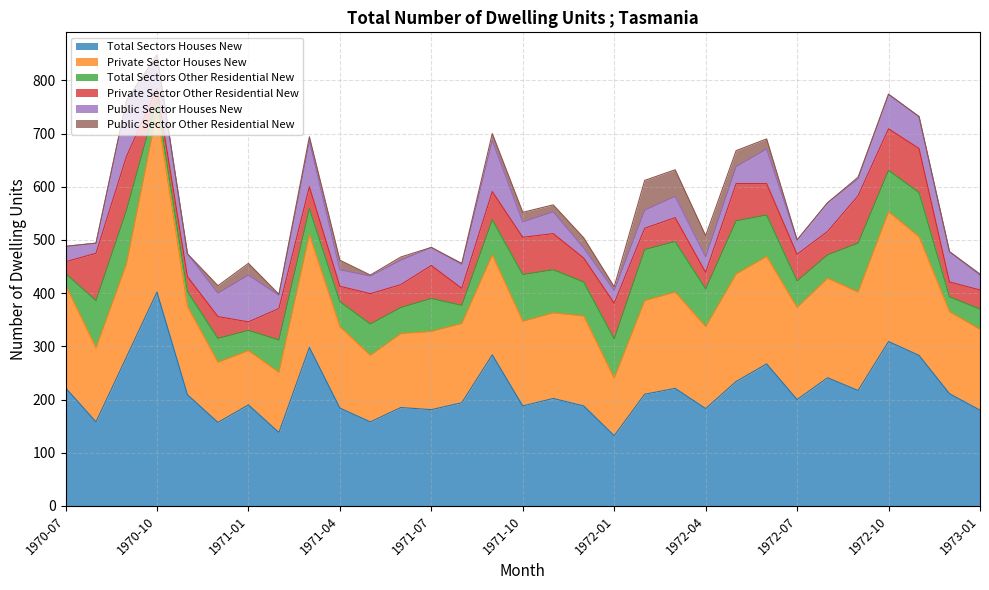

What is the difference between the maximum and minimum values in the Public Sector Other Residential New series?

56